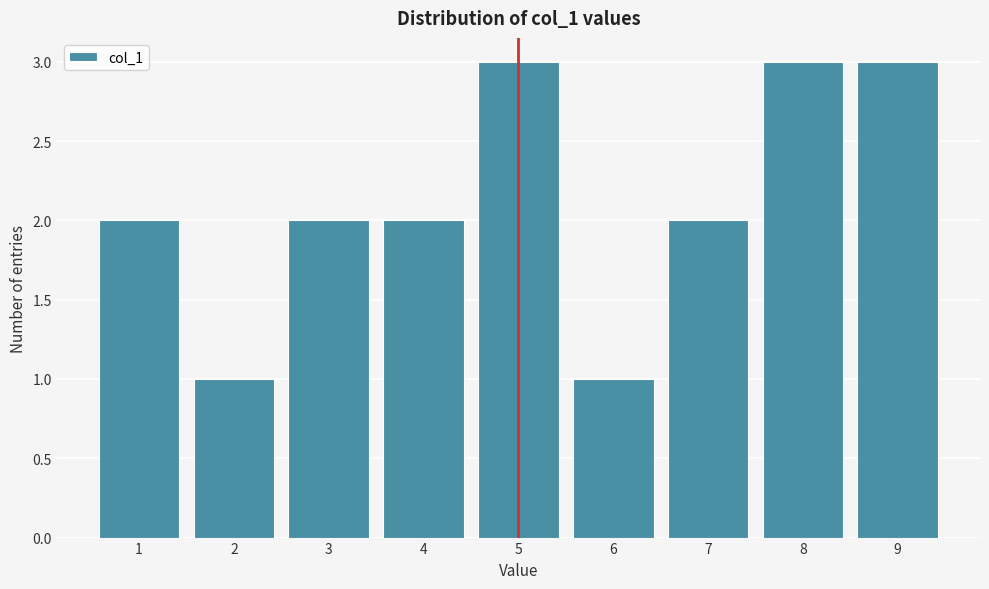

What is the height of the bar covering 4.5 to 5.5 on the x-axis? The values are not printed on the chart, so give them approximately, as read against the axis.

3